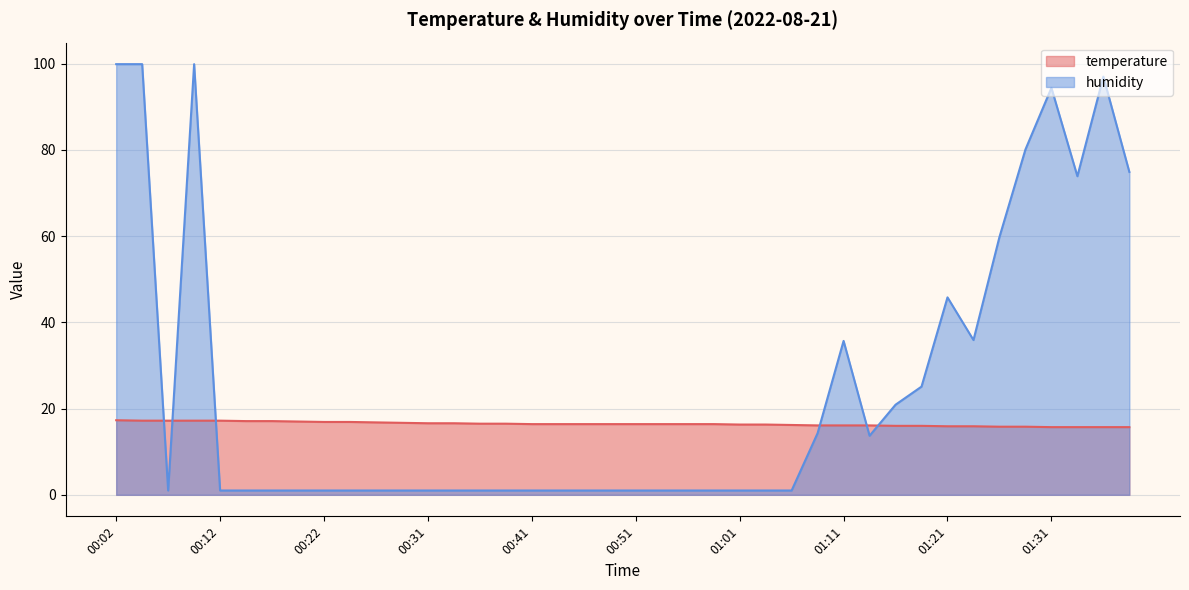

Reading left to right, transcribe all the data shown in this chart.

temperature: 00:02=17.3	00:04=17.2	00:07=17.2	00:09=17.2	00:12=17.2	00:14=17.1	00:17=17.1	00:19=17.0	00:22=16.9	00:24=16.9	00:26=16.8	00:29=16.7	00:31=16.6	00:34=16.6	00:36=16.5	00:39=16.5	00:41=16.4	00:44=16.4	00:46=16.4	00:49=16.4	00:51=16.4	00:54=16.4	00:56=16.4	00:59=16.4	01:01=16.3	01:04=16.3	01:06=16.2	01:08=16.1	01:11=16.1	01:13=16.1	01:16=16.0	01:18=16.0	01:21=15.9	01:23=15.9	01:26=15.8	01:28=15.8	01:31=15.7	01:33=15.7	01:36=15.7	01:38=15.7
humidity: 00:02=99.9	00:04=99.9	00:07=1.0	00:09=99.9	00:12=1.0	00:14=1.0	00:17=1.0	00:19=1.0	00:22=1.0	00:24=1.0	00:26=1.0	00:29=1.0	00:31=1.0	00:34=1.0	00:36=1.0	00:39=1.0	00:41=1.0	00:44=1.0	00:46=1.0	00:49=1.0	00:51=1.0	00:54=1.0	00:56=1.0	00:59=1.0	01:01=1.0	01:04=1.0	01:06=1.0	01:08=14.3	01:11=35.7	01:13=13.7	01:16=20.9	01:18=25.1	01:21=45.8	01:23=35.9	01:26=59.8	01:28=80.1	01:31=94.4	01:33=73.9	01:36=97.0	01:38=74.9